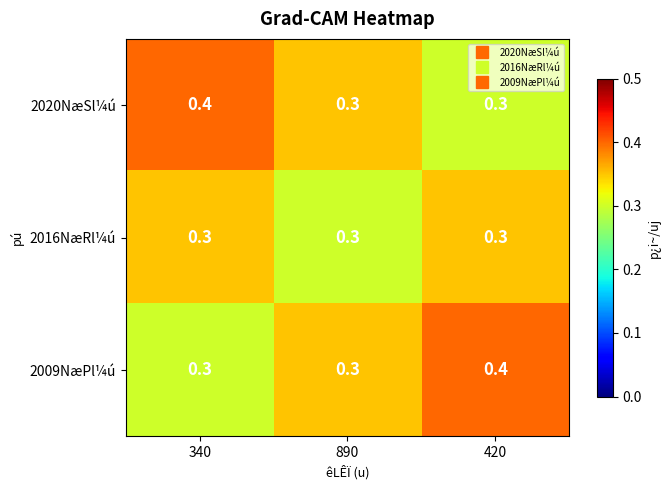

What is the total value across all series at 420?

1.0